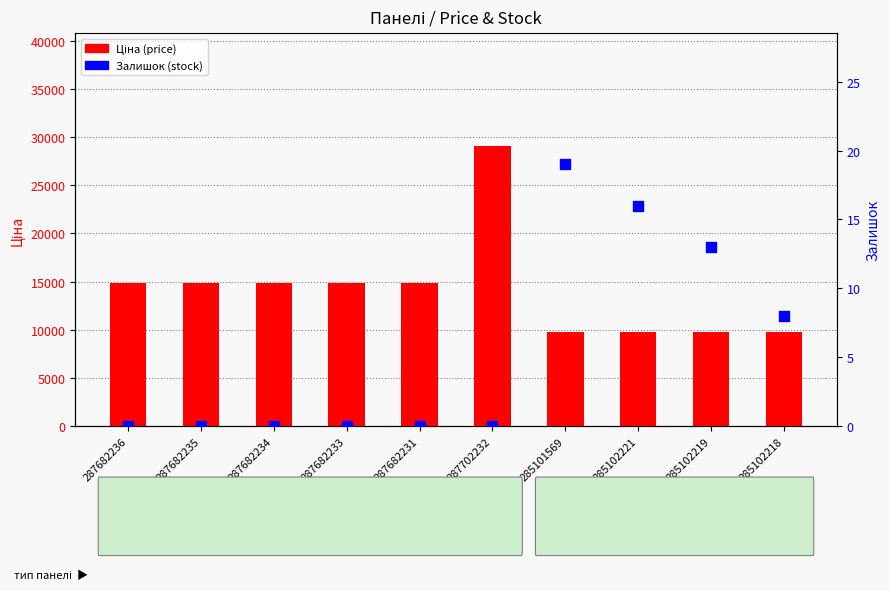

Which series has the largest total across all categories?

Ціна (price)